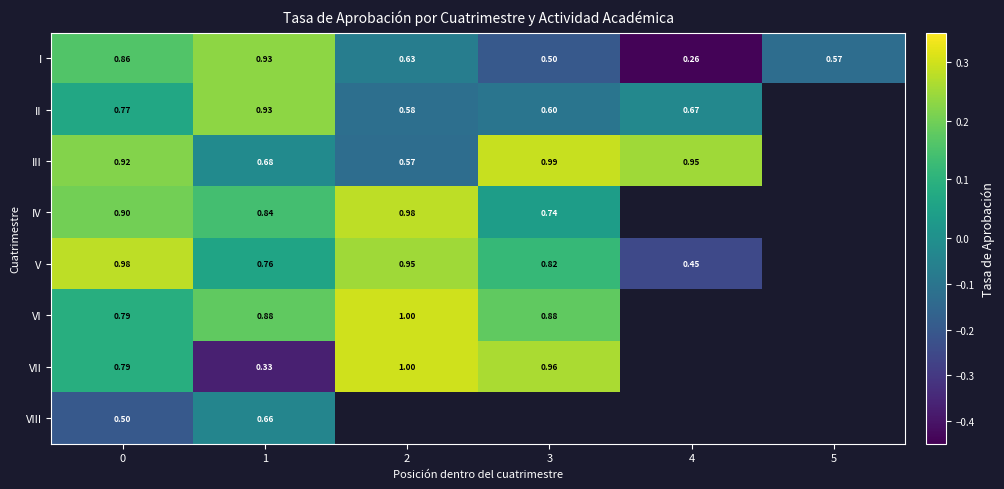

Is the value of III at 3 greater than the value of II at 0?

Yes